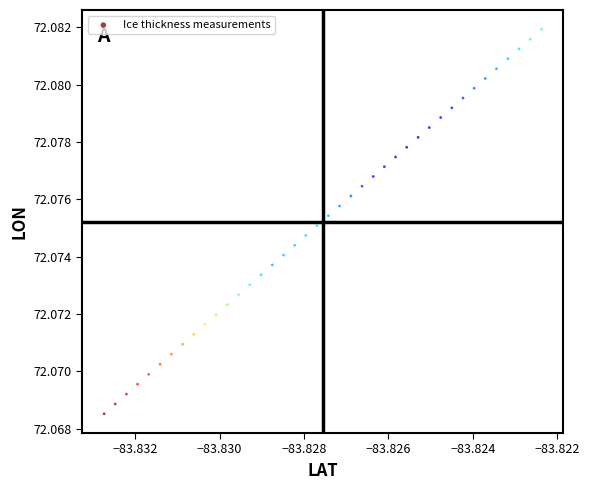

How many data points are displayed?

40